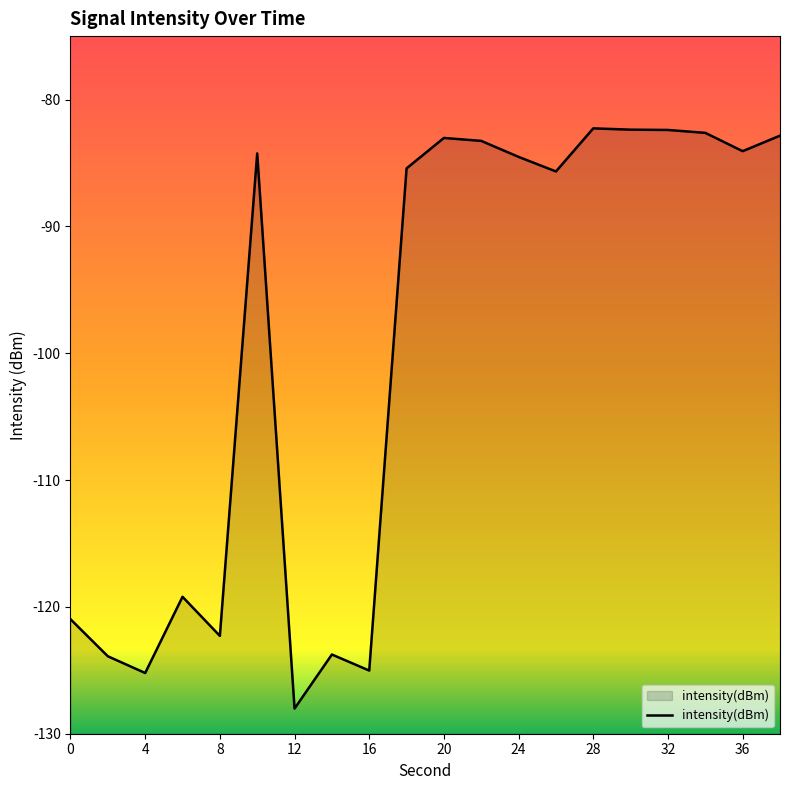

What is the value of the 14th point from the left?

-85.7